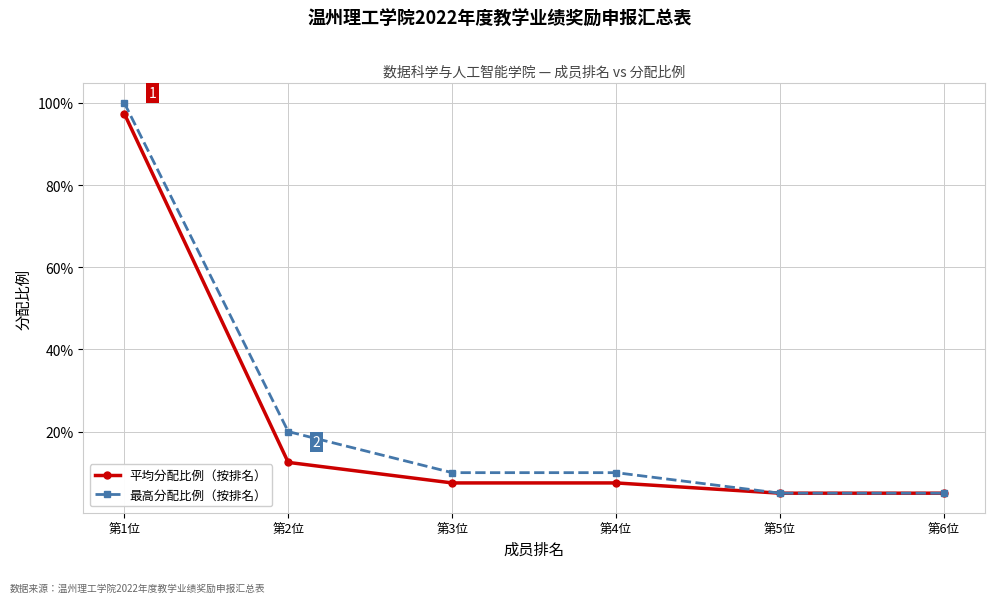

What are all the series names shown in the legend?

平均分配比例（按排名）, 最高分配比例（按排名）